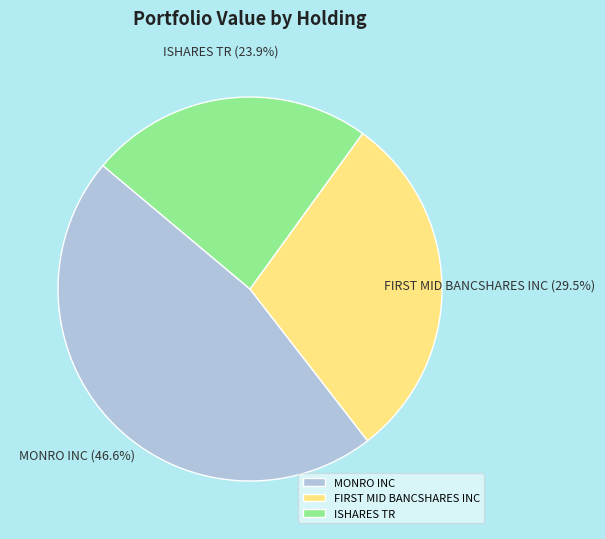

Count the number of slices in the pie.

3